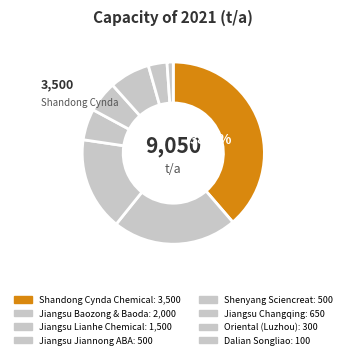

Does any single category account for the majority?

No